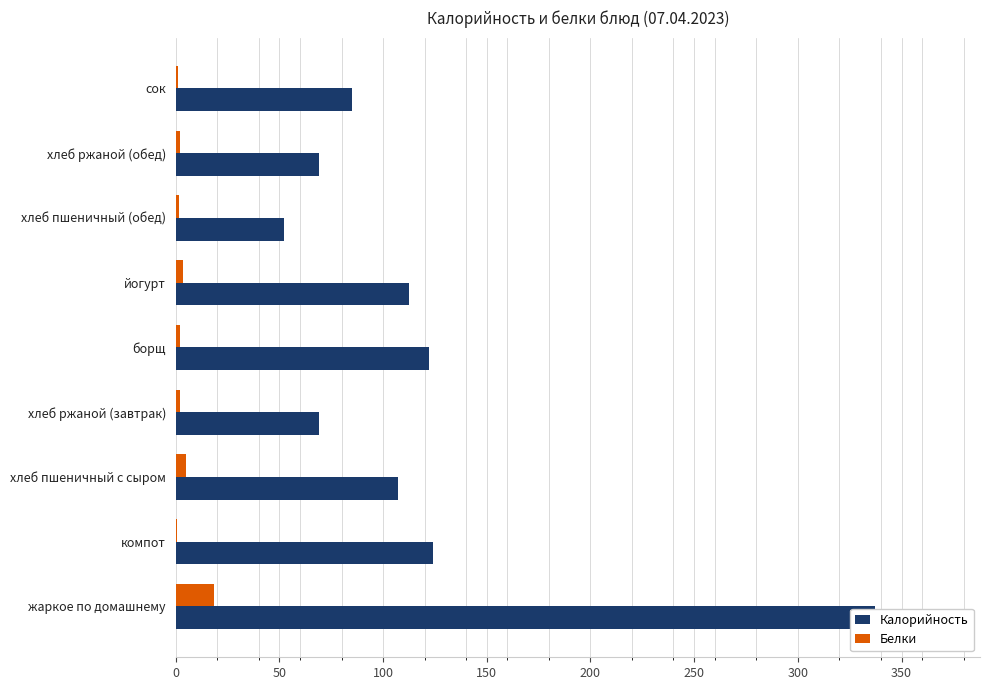

What is the value of the Белки bar at the 7th from the left?

1.6